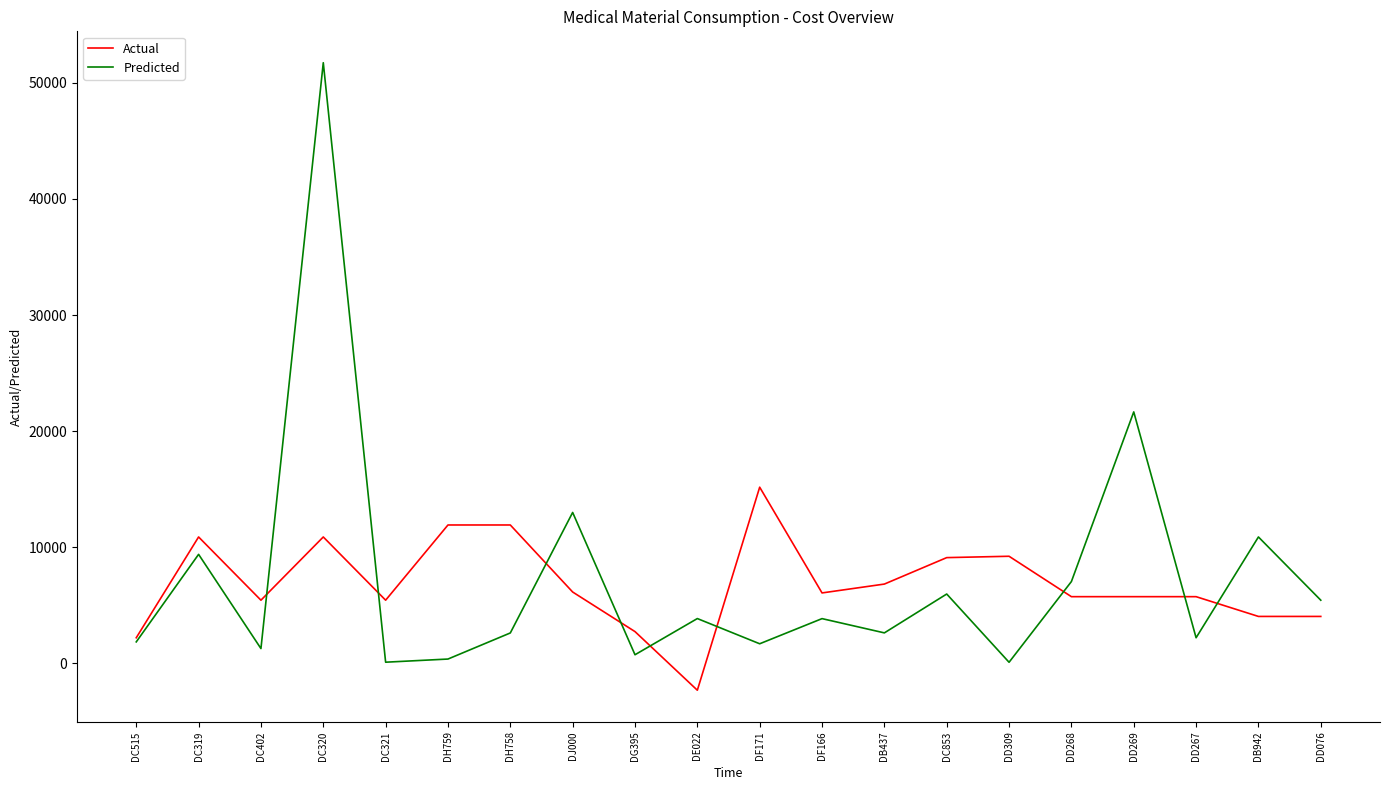

True or false: Predicted has more than 2 points higher than both neighbors.

True